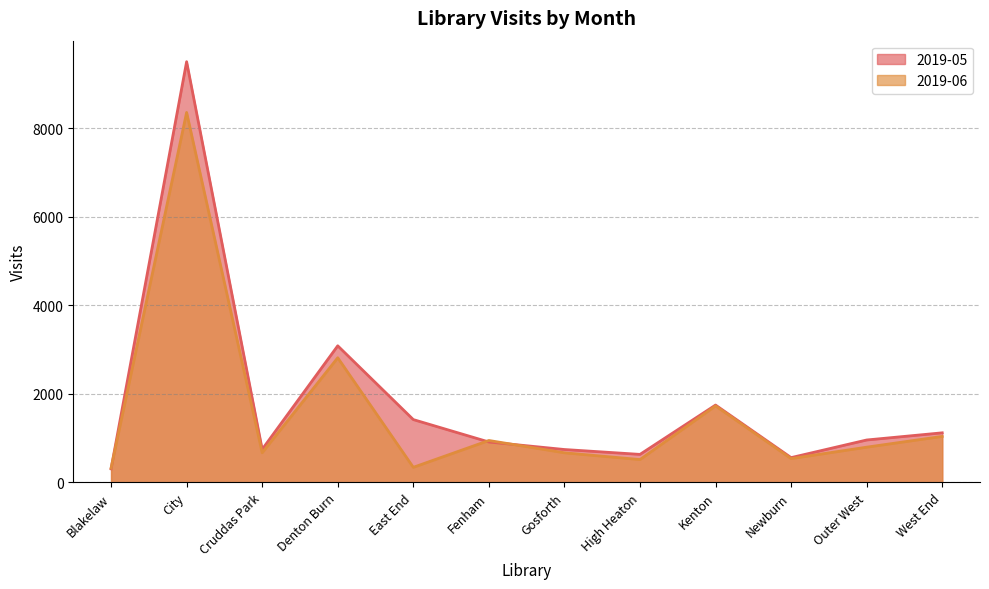

What is the value of the 2019-05 point at the 9th from the left?

1744